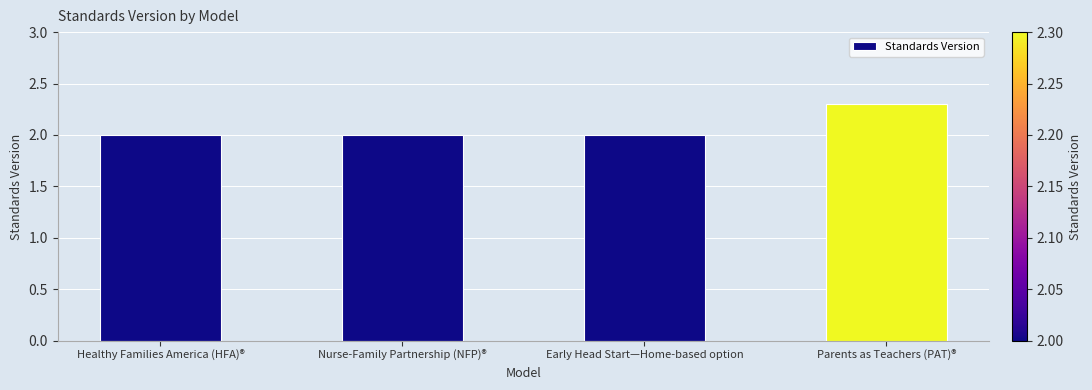

What is the smallest value displayed?

2.0